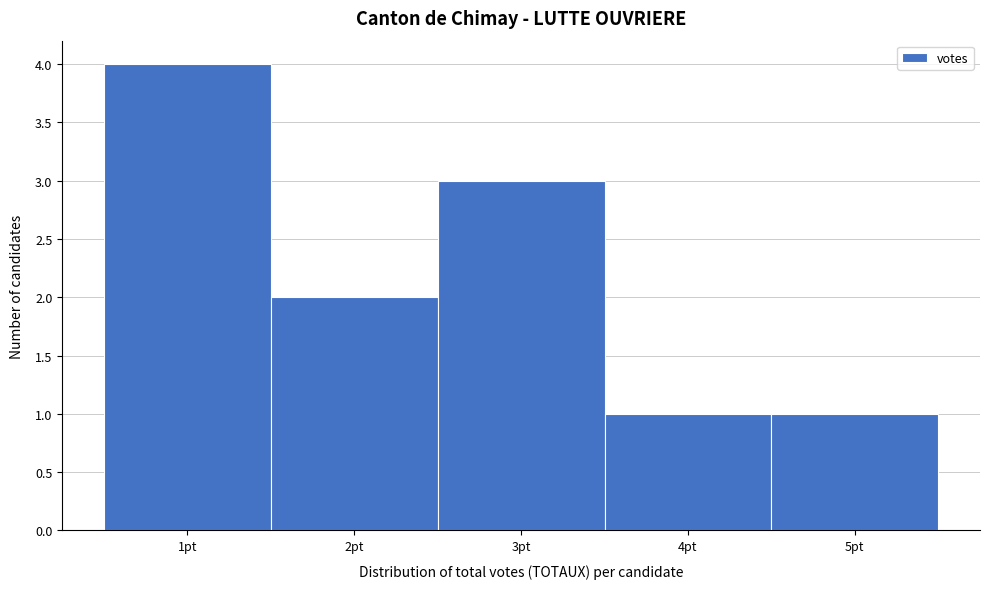

Reading left to right, transcribe this chart: for each bar, give the range it covers on the x-axis and its height. The values are not printed on the chart, so give them approximately, as read against the axis.

0.5 to 1.5: 4
1.5 to 2.5: 2
2.5 to 3.5: 3
3.5 to 4.5: 1
4.5 to 5.5: 1